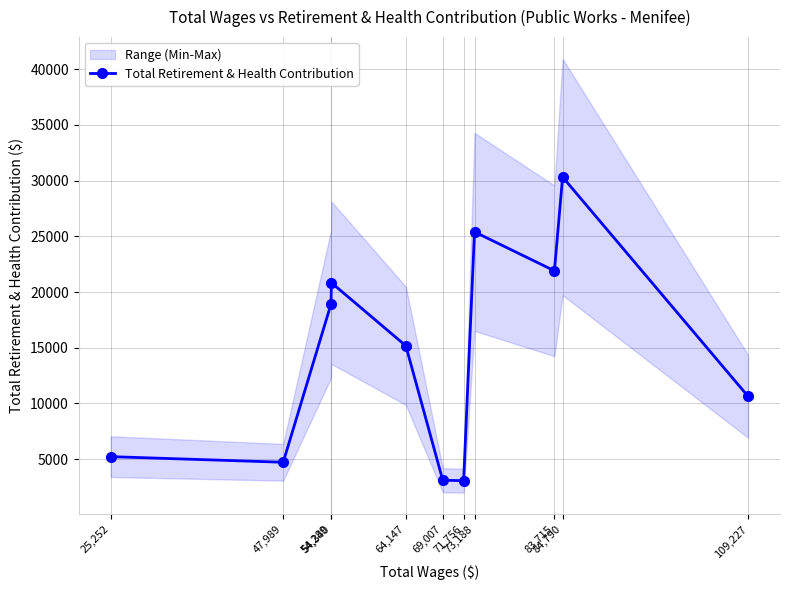

How many lines are shown in the chart?

1